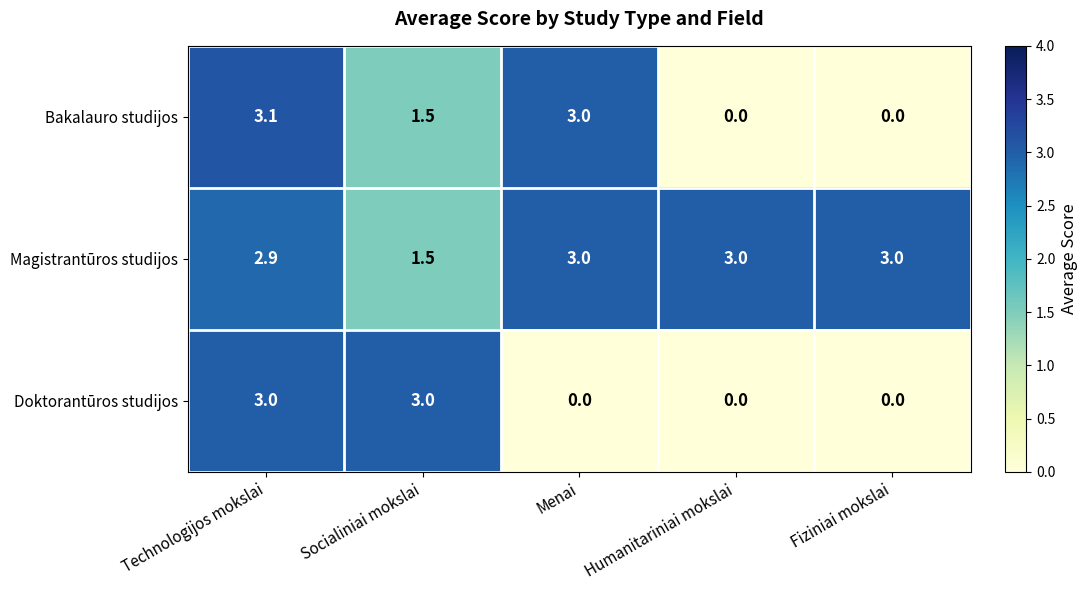

The value of Magistrantūros studijos at Technologijos mokslai is 0.8. True or false?

False